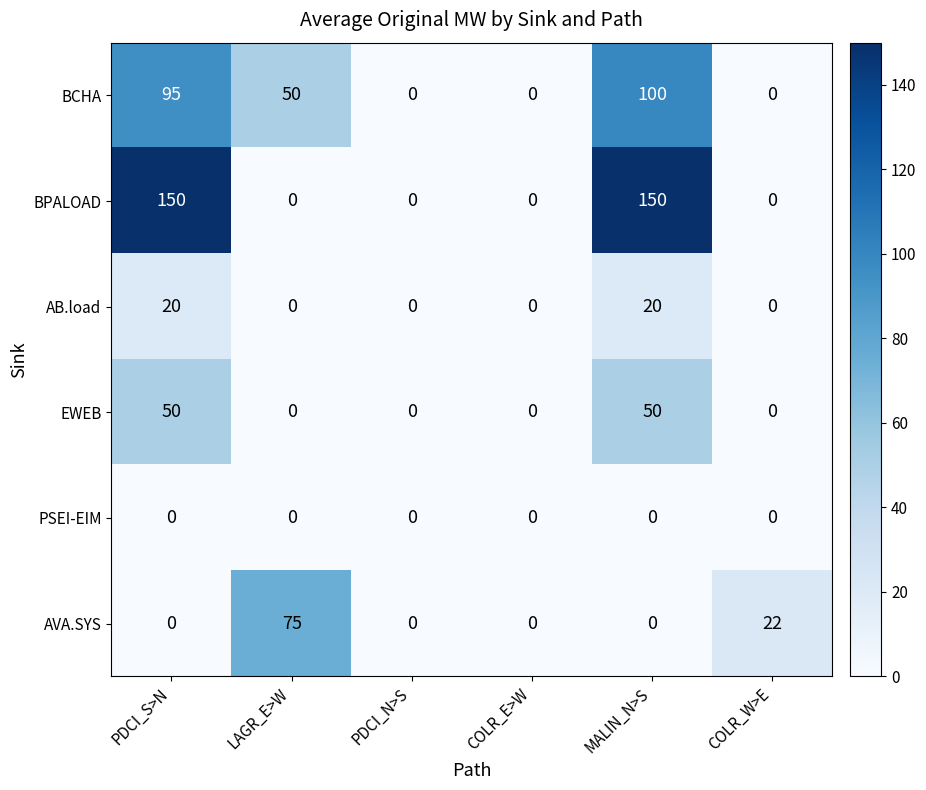

What is the average value of the AB.load series?

7